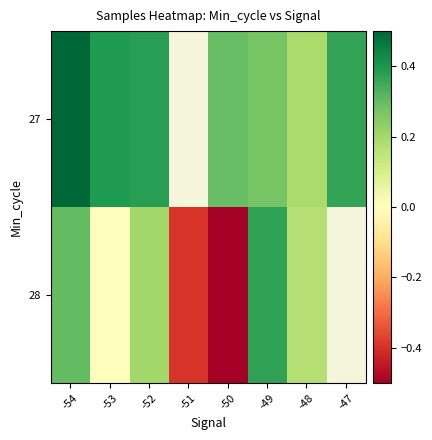

Which category has the highest value in the 28 series?

-49